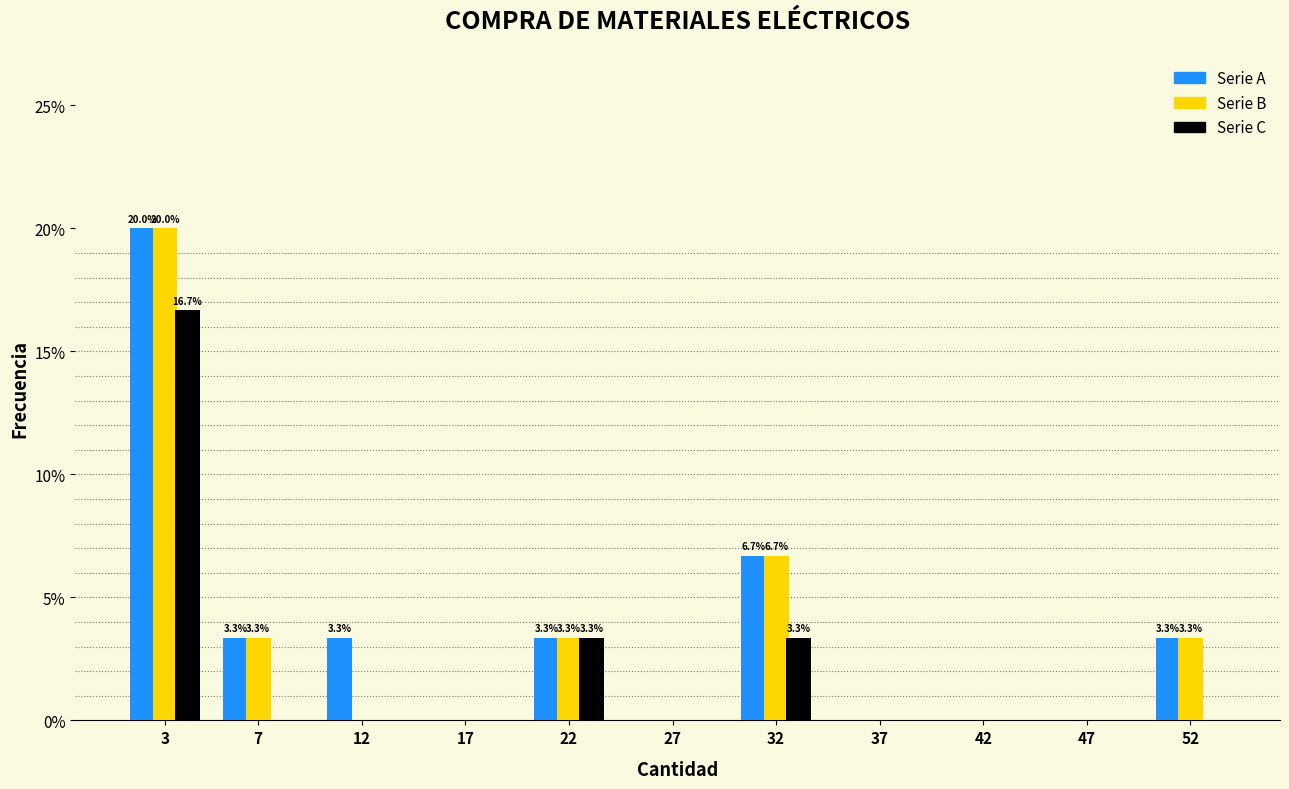

At which category is the sum across all series the highest?

3